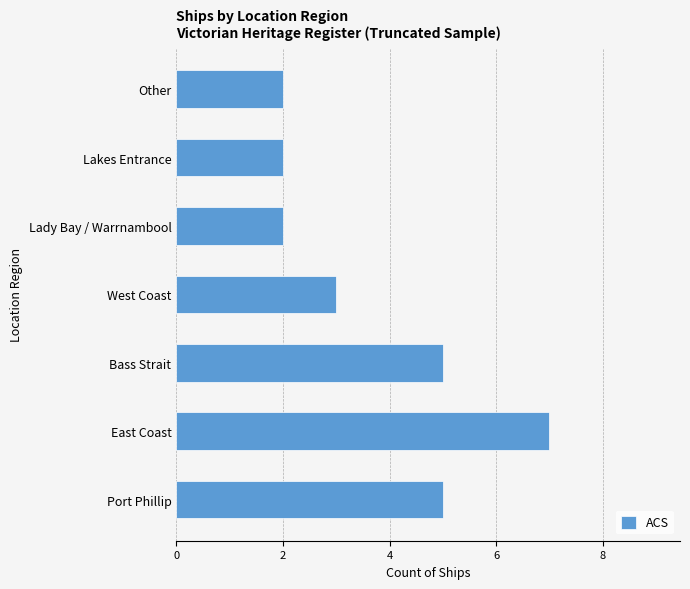

Which has a higher value, Lady Bay / Warrnambool or Bass Strait?

Bass Strait